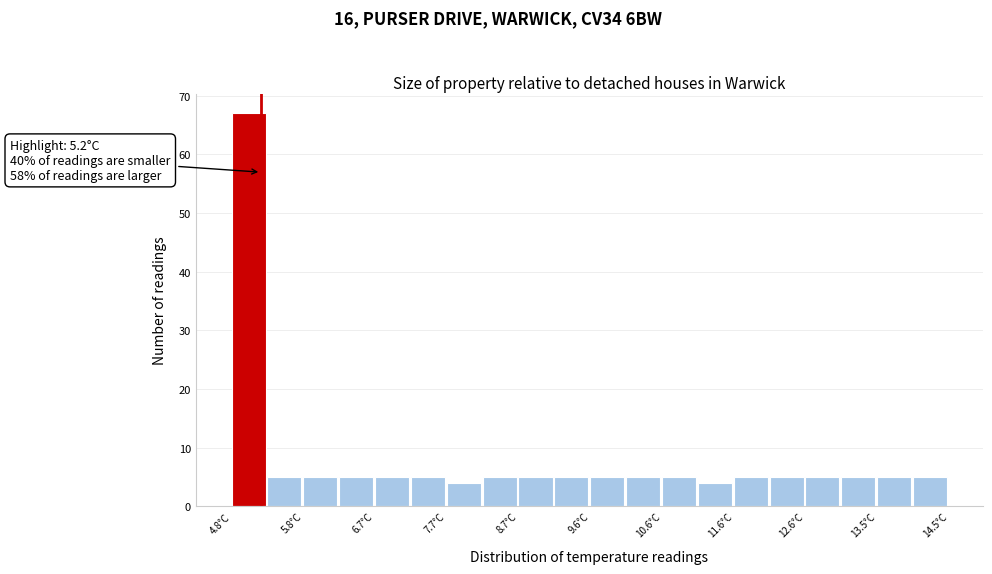

Over which range of the x-axis is the bar tallest?

4.8 to 5.3